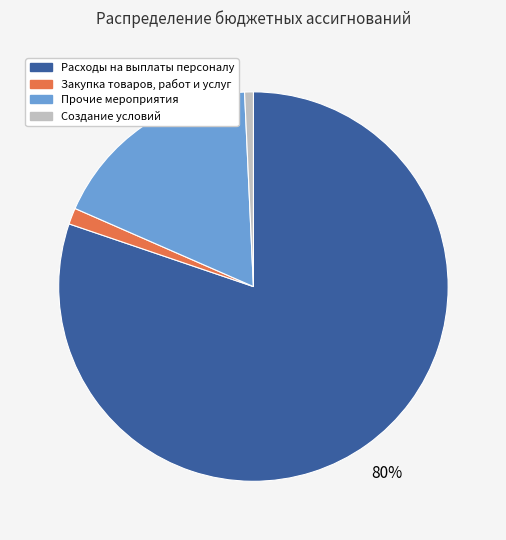

To the nearest percent, what portion does Закупка товаров, работ и услуг represent?

1%